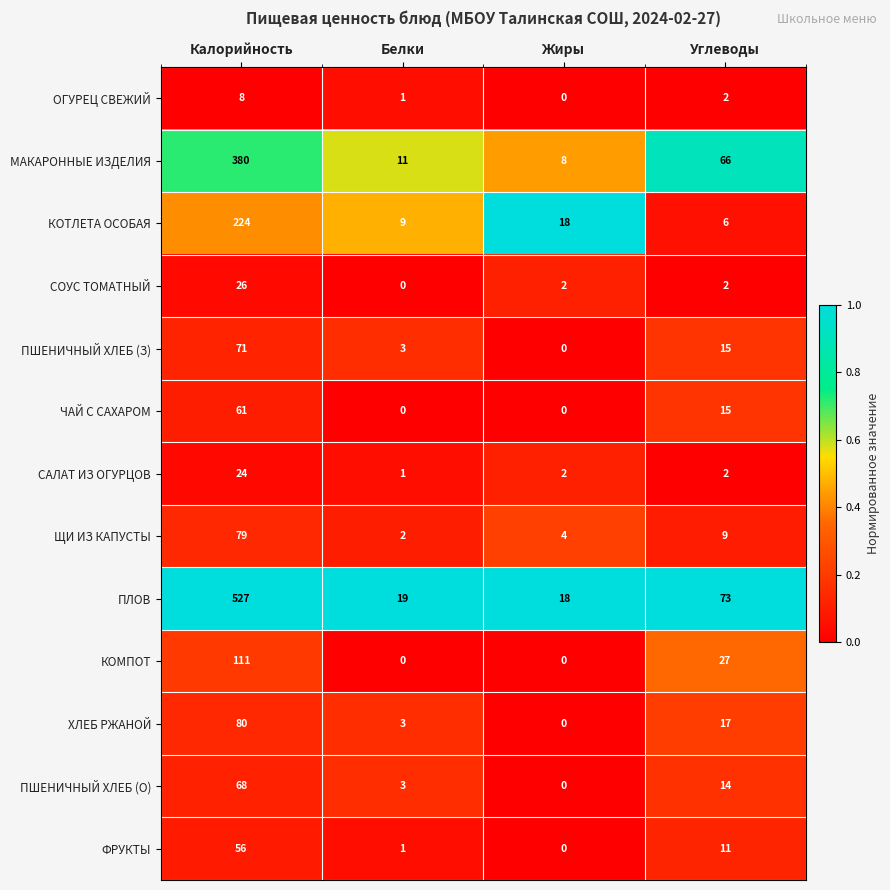

Count the number of categories in the chart.

4